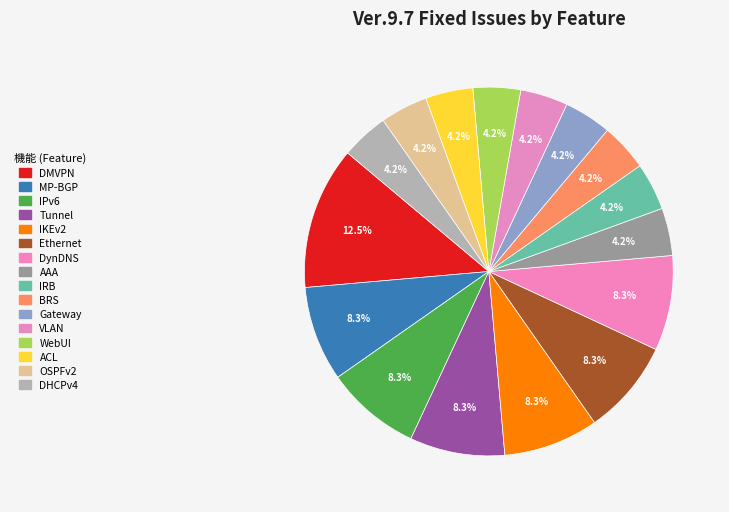

To the nearest percent, what portion does IPv6 represent?

8%